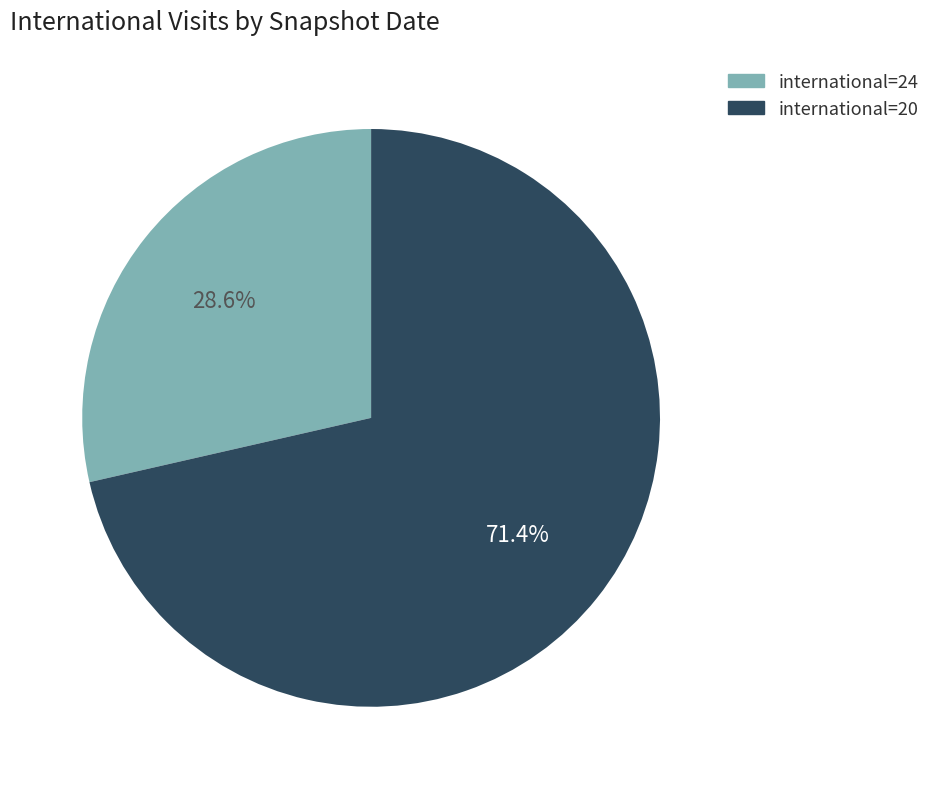

Does any single category account for the majority?

Yes